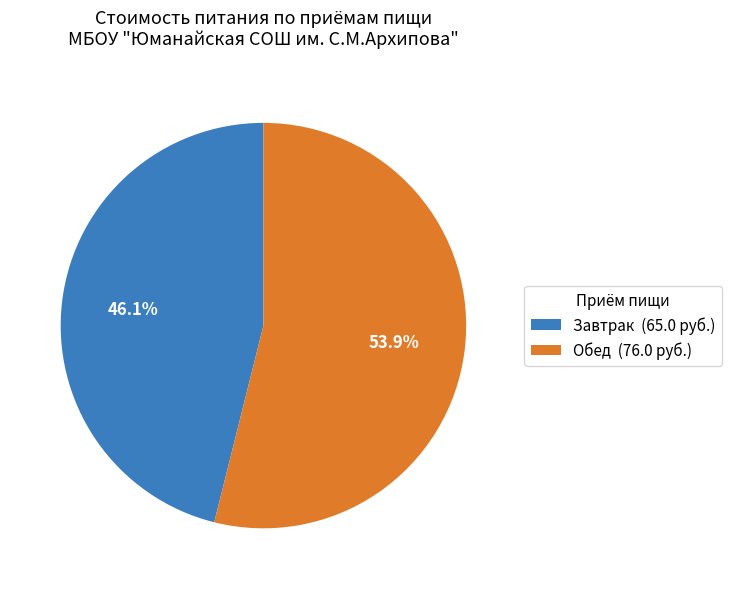

Is there a majority slice in this chart?

Yes